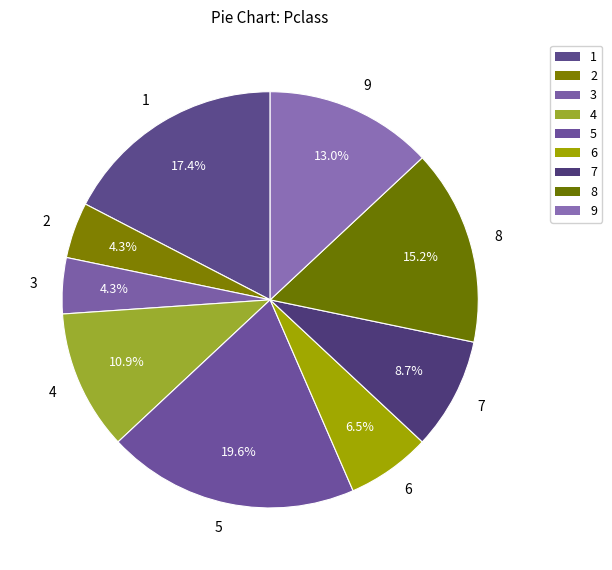

Which category has the biggest portion of the pie?

5